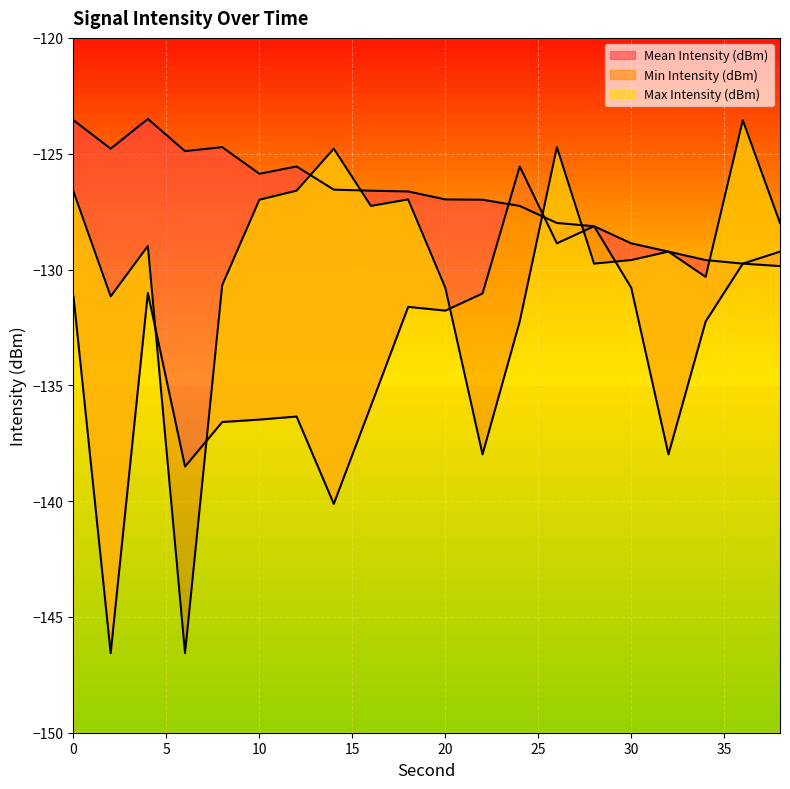

What is the difference between the Min Intensity (dBm) values at 12 and 30?

5.6